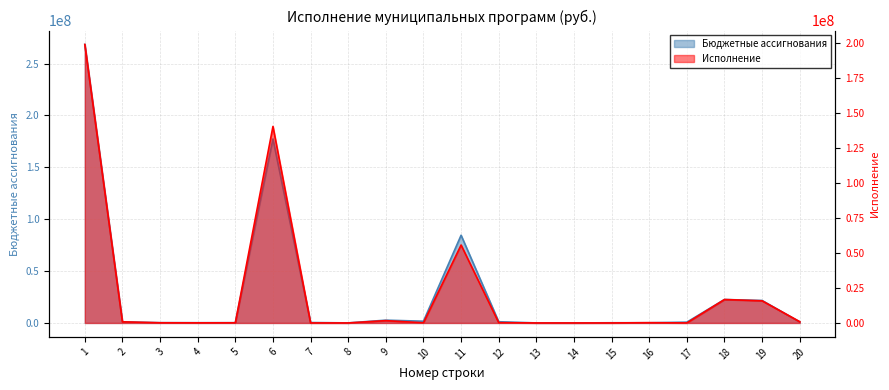

What is the sum of all Исполнение values?

432315804.7